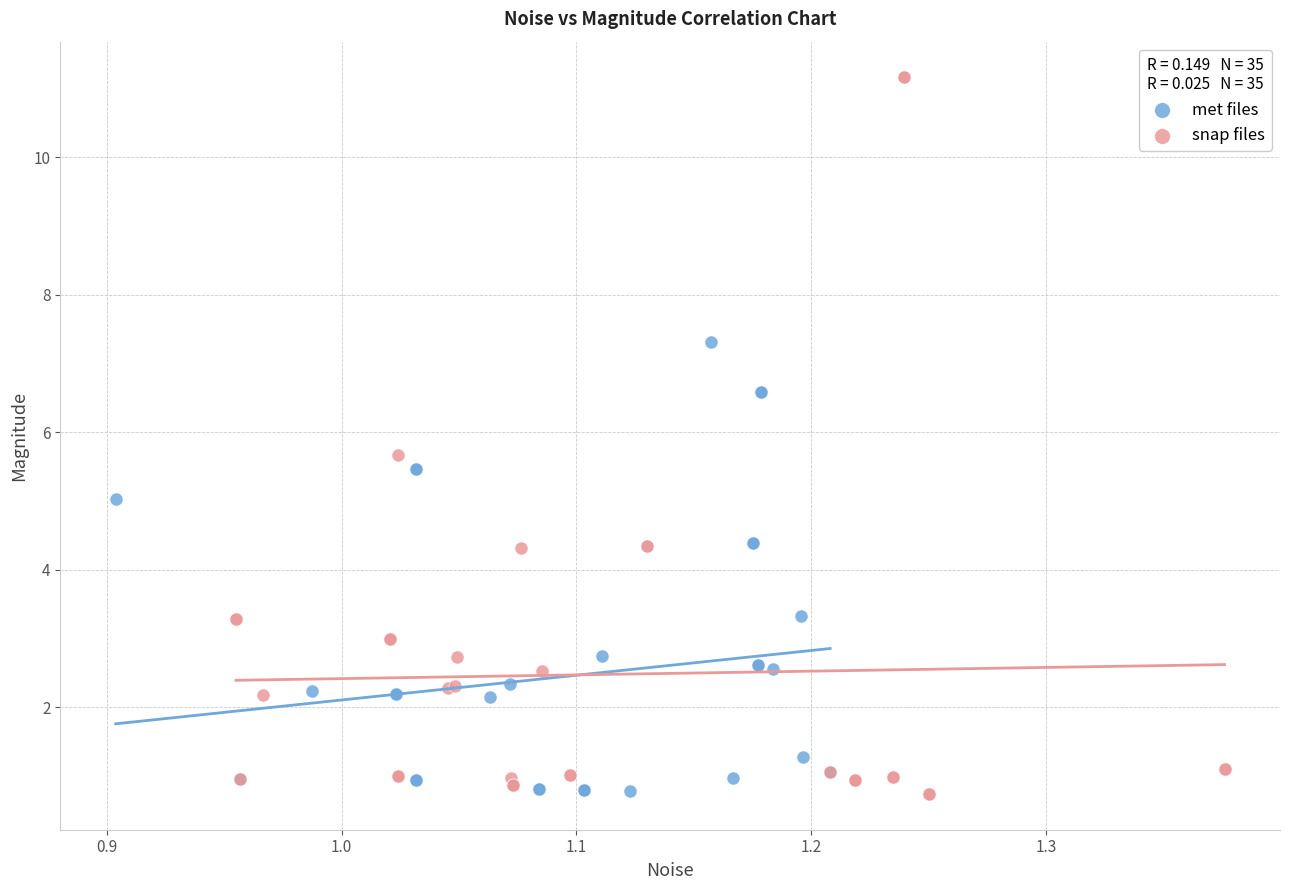

What are all the series names shown in the legend?

met files, snap files